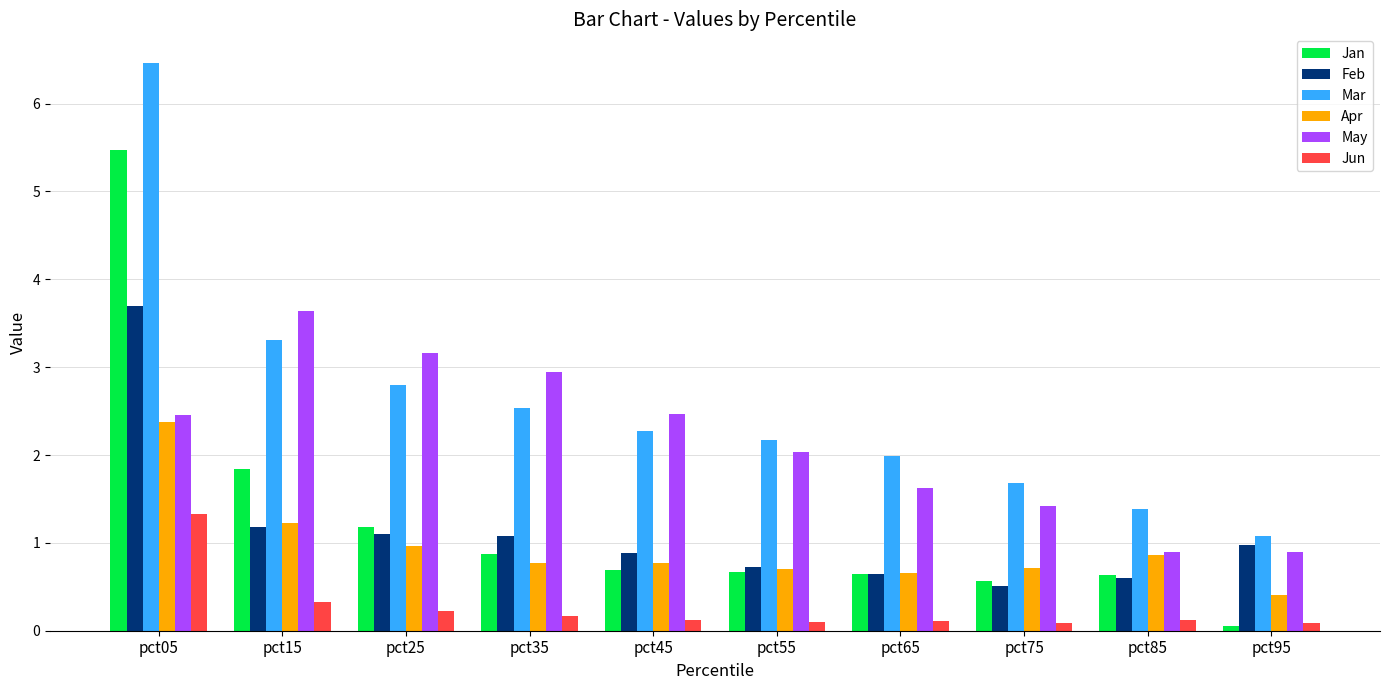

What is the spread (max minus min) of values at pct25?

2.9